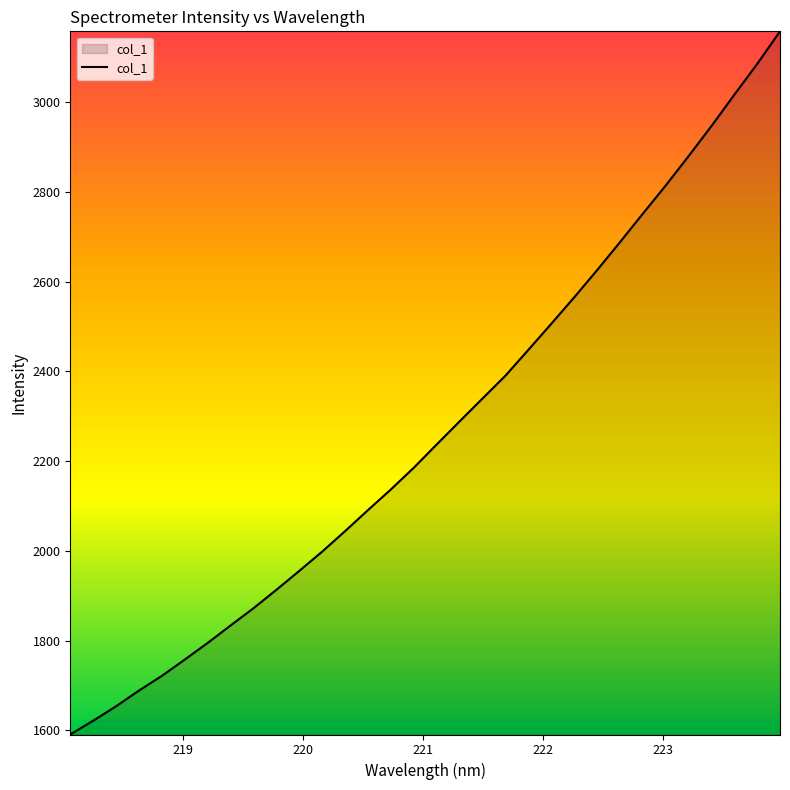

What is the difference between the maximum and minimum values?

1567.6